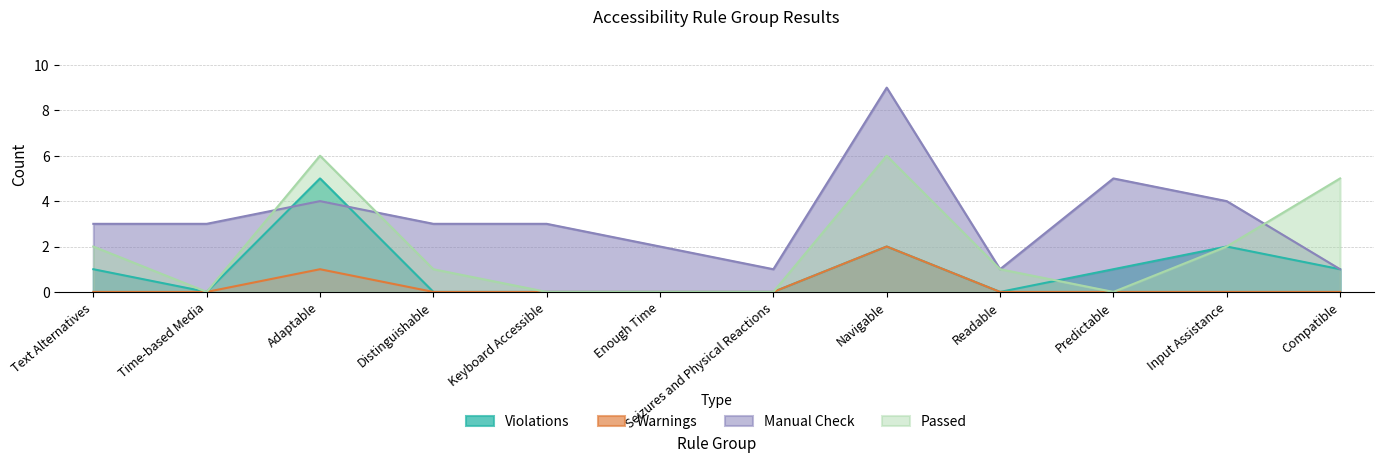

How many values in Violations are above zero?

6